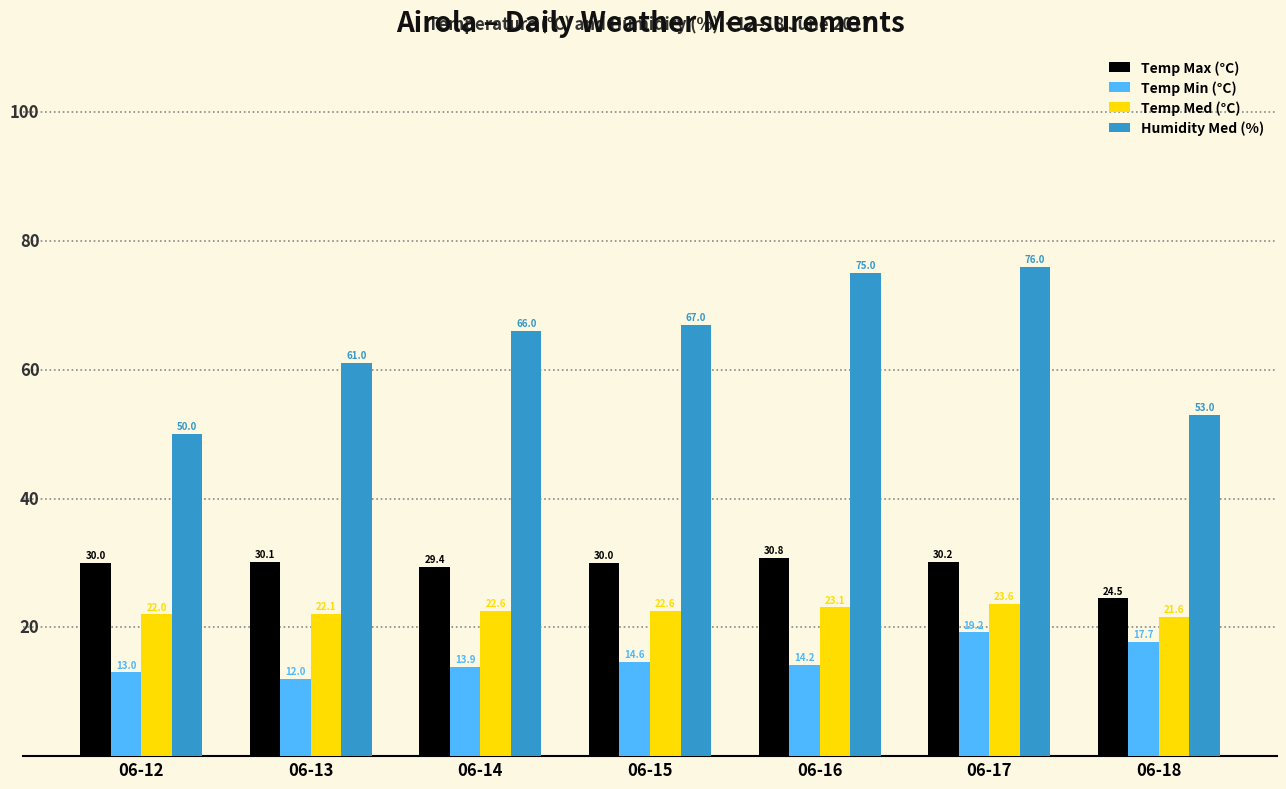

What is the difference between the maximum and minimum values in the Temp Med (°C) series?

2.0